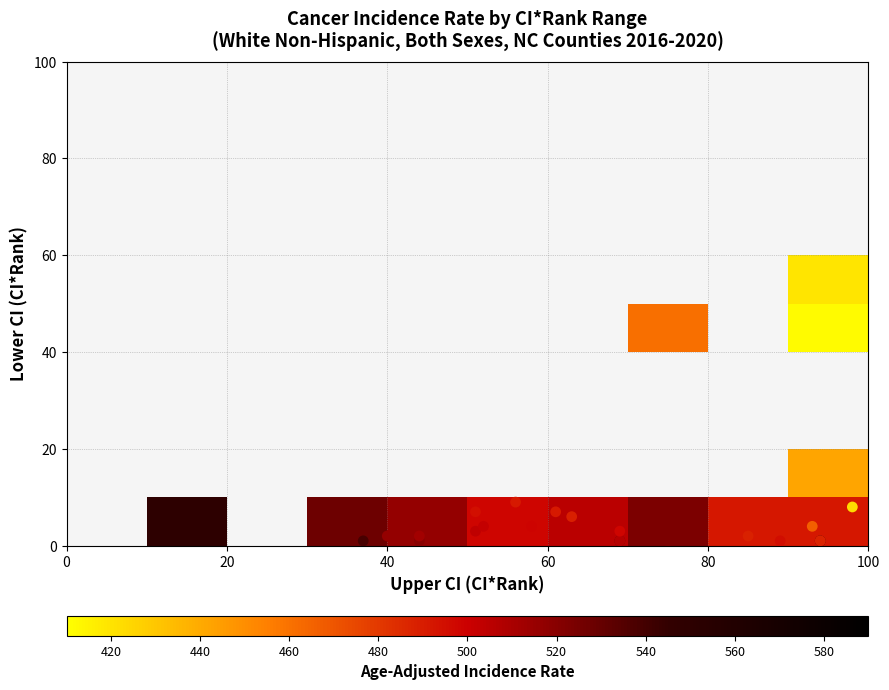

How many distinct data groups are displayed?

10